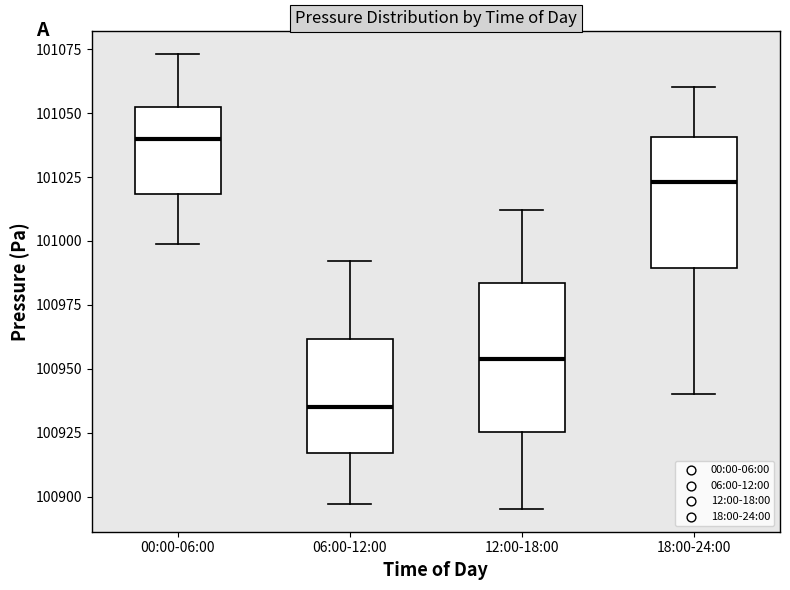

Which box's median line is the highest?

00:00-06:00